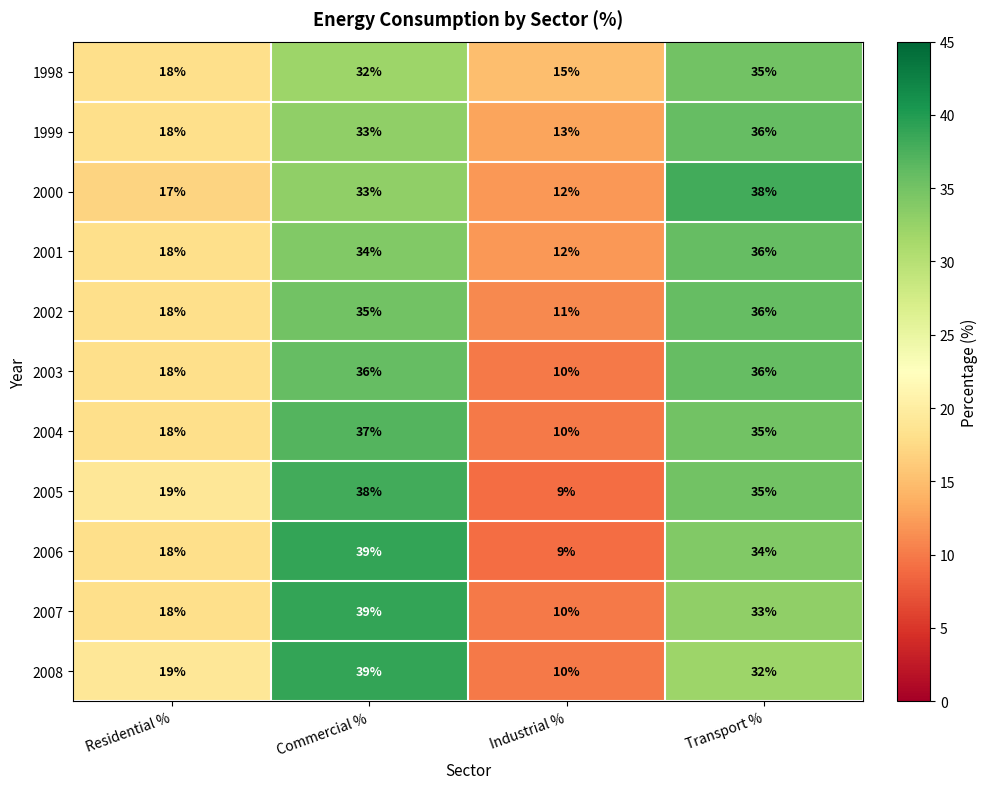

The value of 2003 at Industrial % is 17. True or false?

False